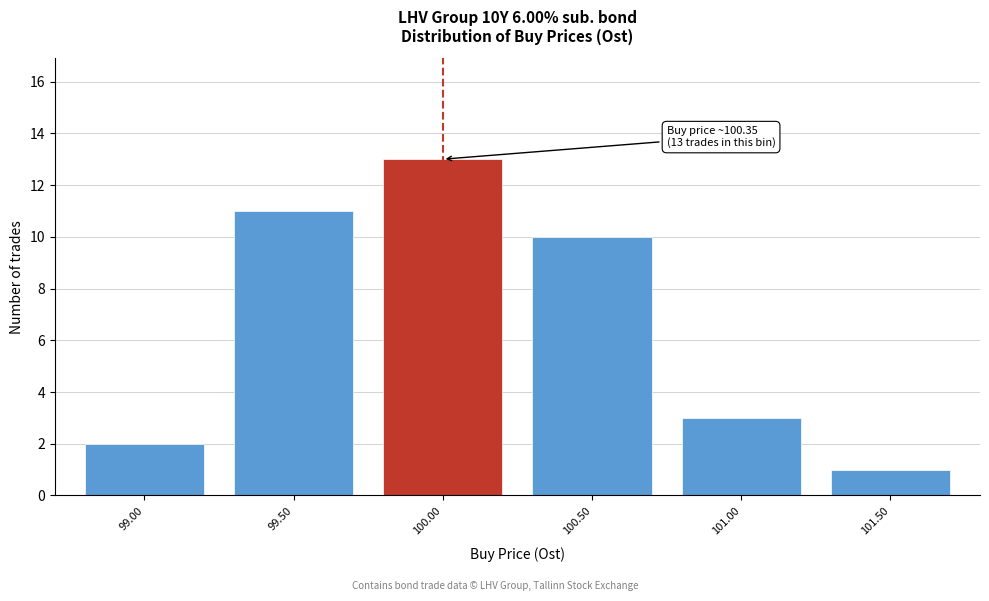

Reading left to right, list all the values displayed in this chart.

2	11	13	10	3	1